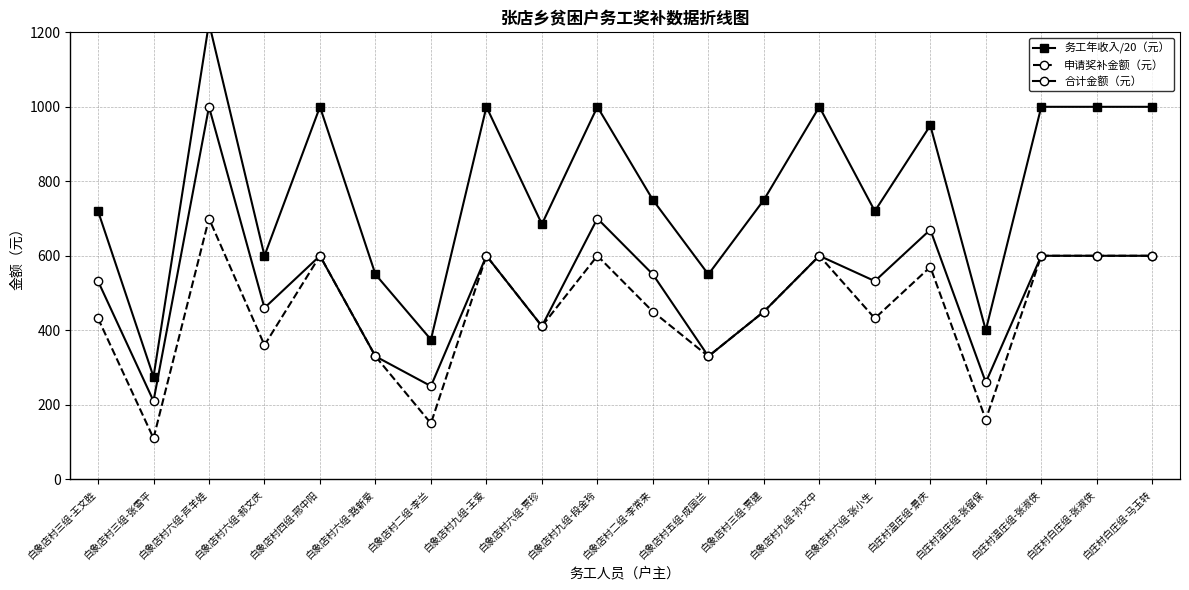

What is the lowest value of the 务工年收入/20（元） series?

275